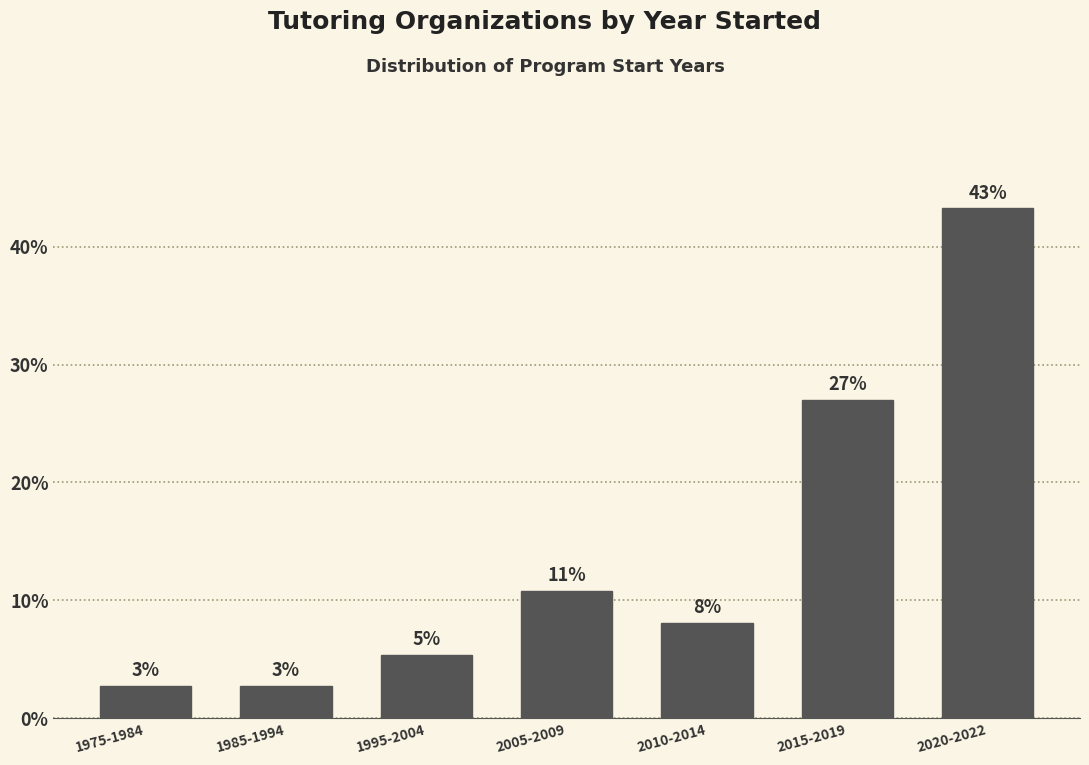

Are the bars horizontal?

No